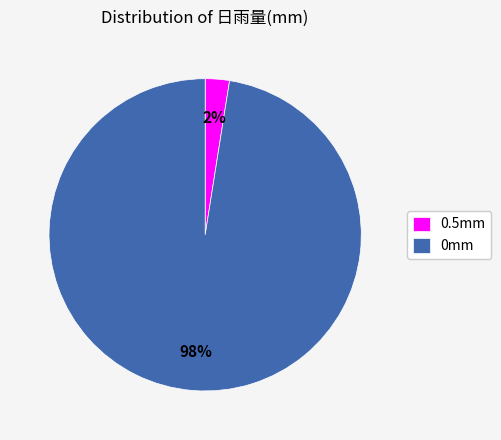

How many slices are in this pie chart?

2